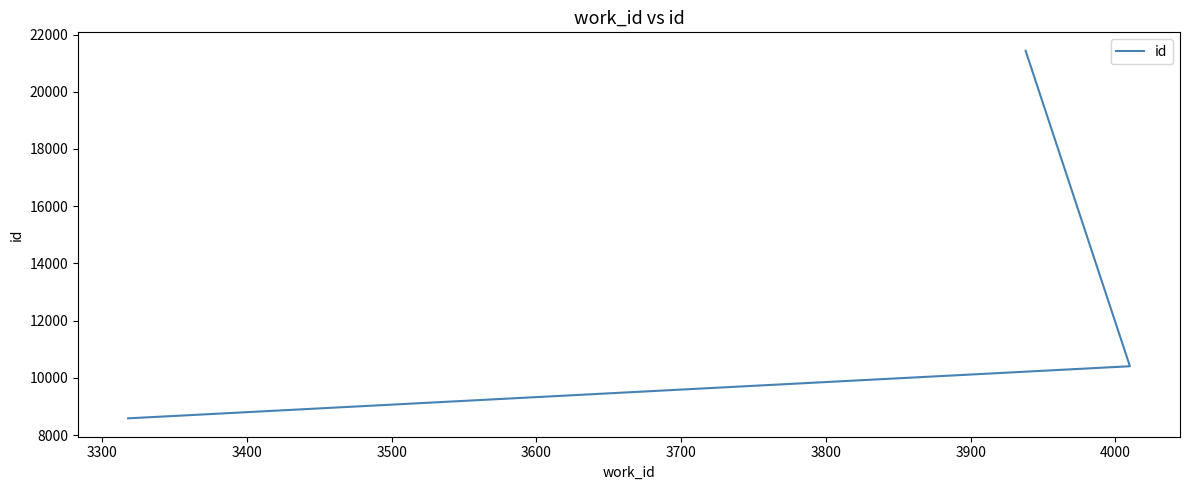

What is the smallest value displayed?

8585